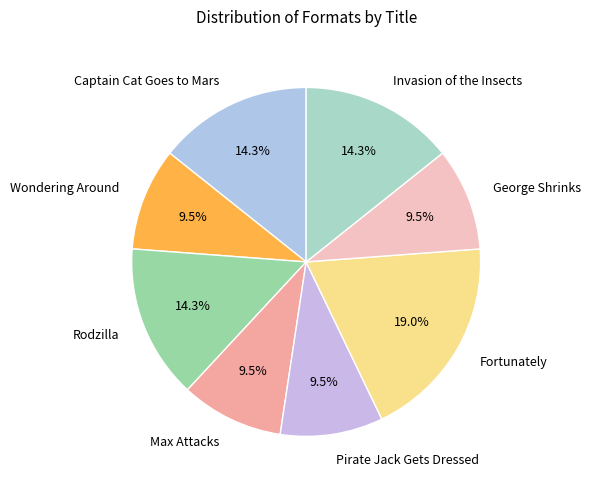

Between Pirate Jack Gets Dressed and Captain Cat Goes to Mars, which is larger?

Captain Cat Goes to Mars